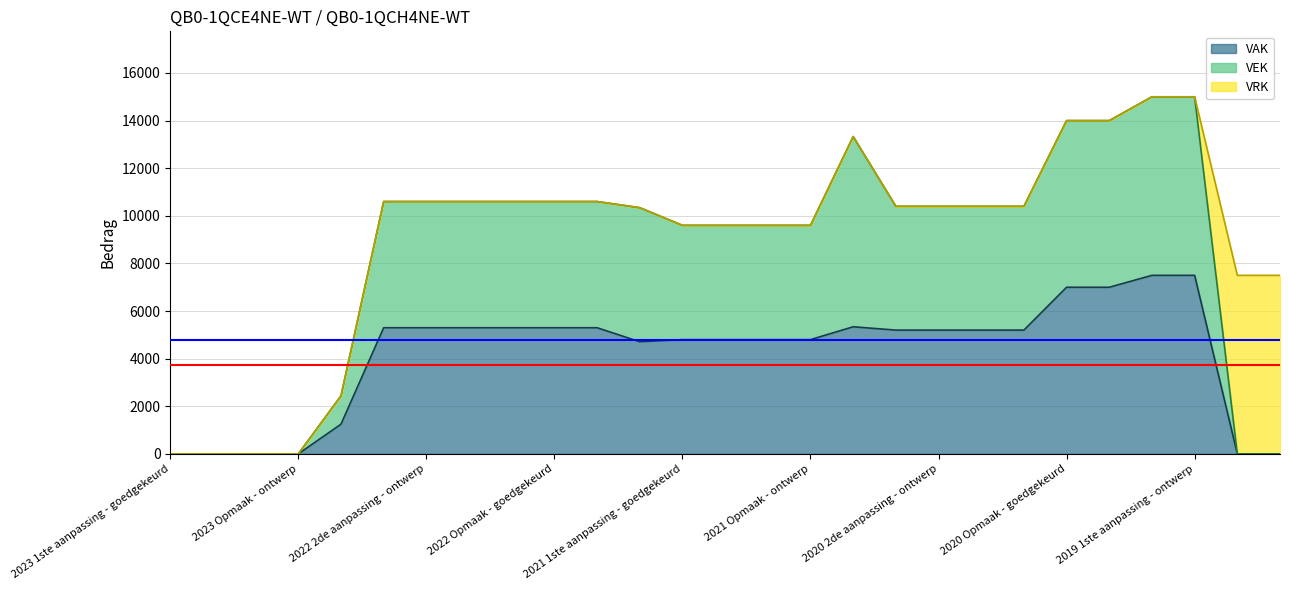

True or false: VAK has a value of 0 at 2019 opmaak - ontwerp.

True